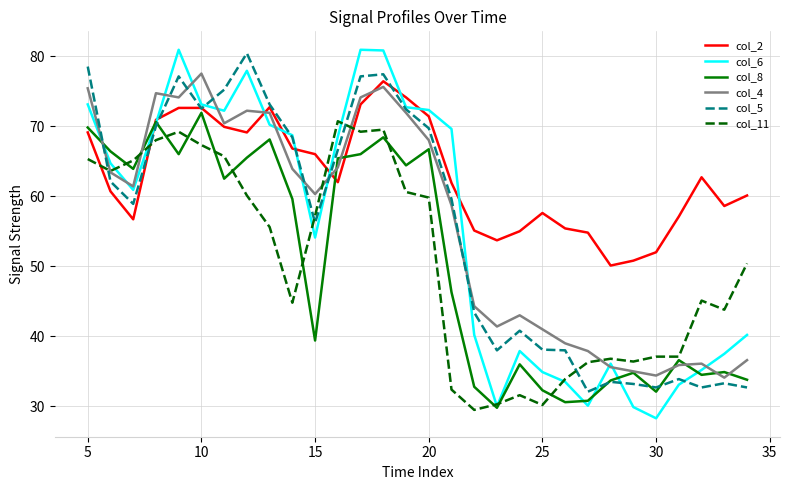

What is the maximum value for col_8?

71.9